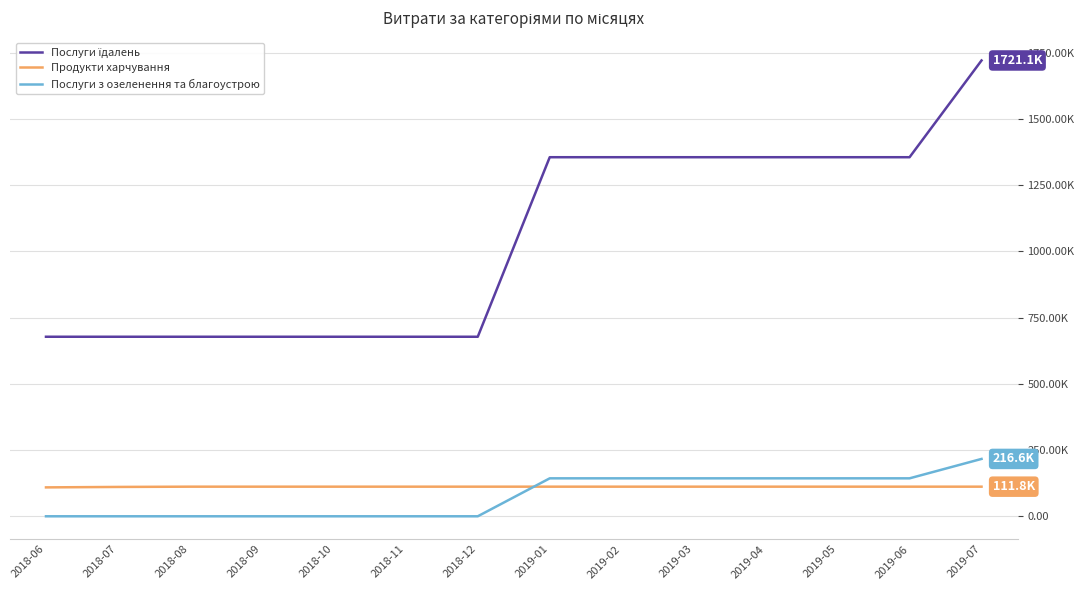

At which category does the chart reach its peak across all series?

2019-07